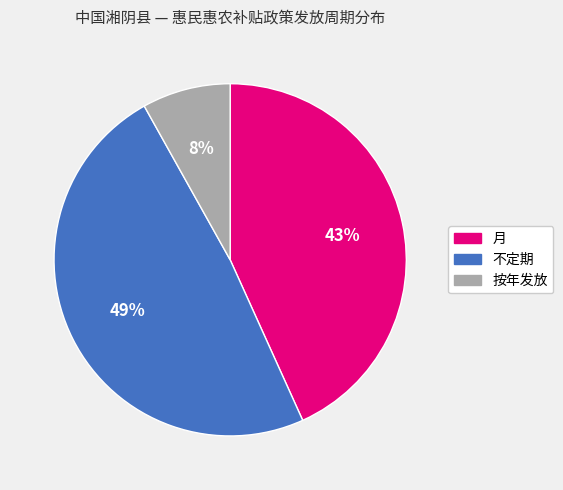

Combined, do 不定期 and 按年发放 account for over 50%?

Yes